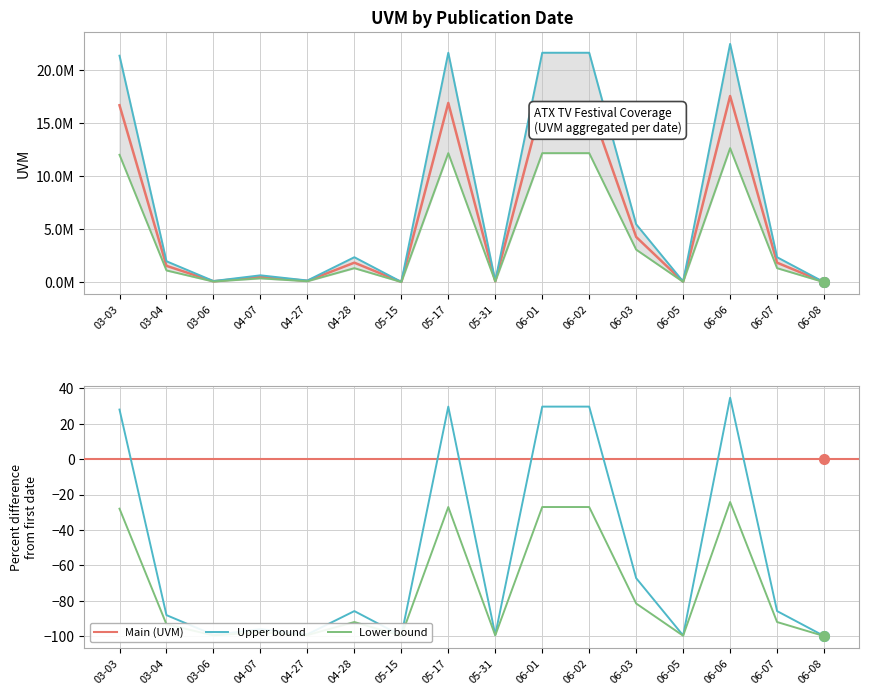

List the labels in order of value, smallest first.

06-08, 05-15, 06-05, 03-06, 05-31, 04-27, 04-07, 03-04, 04-28, 06-07, 06-03, 03-03, 05-17, 06-01, 06-02, 06-06